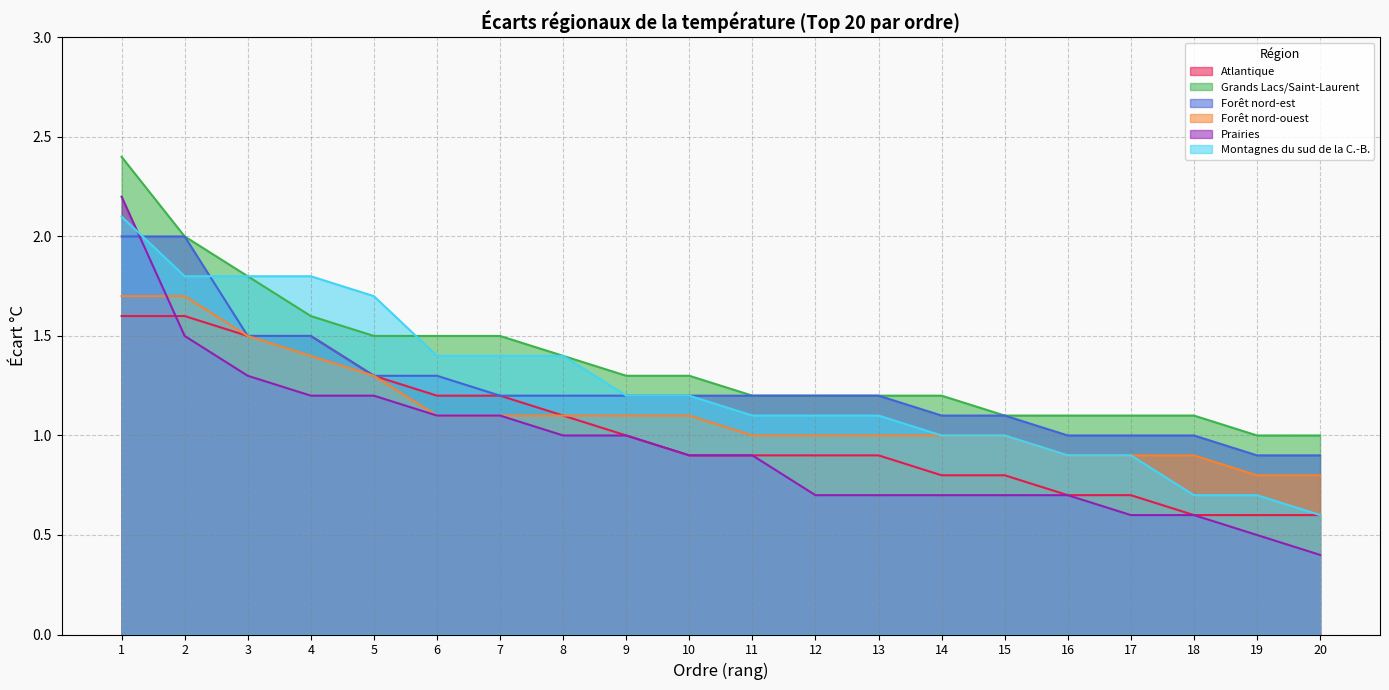

Which series has the widest spread of values?

Prairies